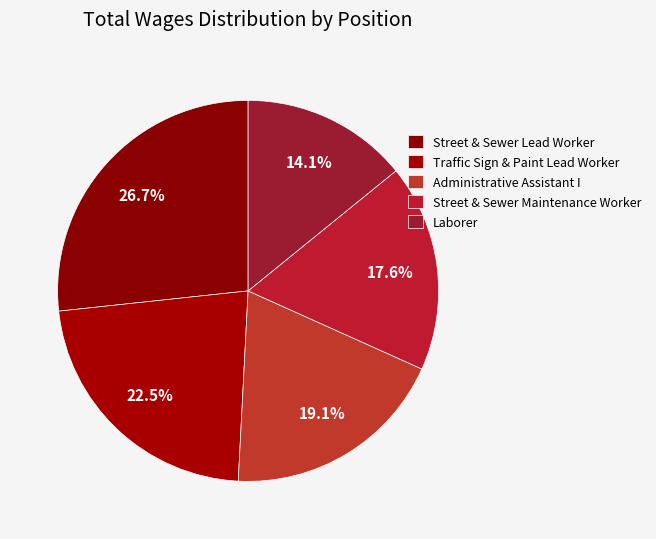

What is the largest slice in the pie chart?

Street & Sewer Lead Worker